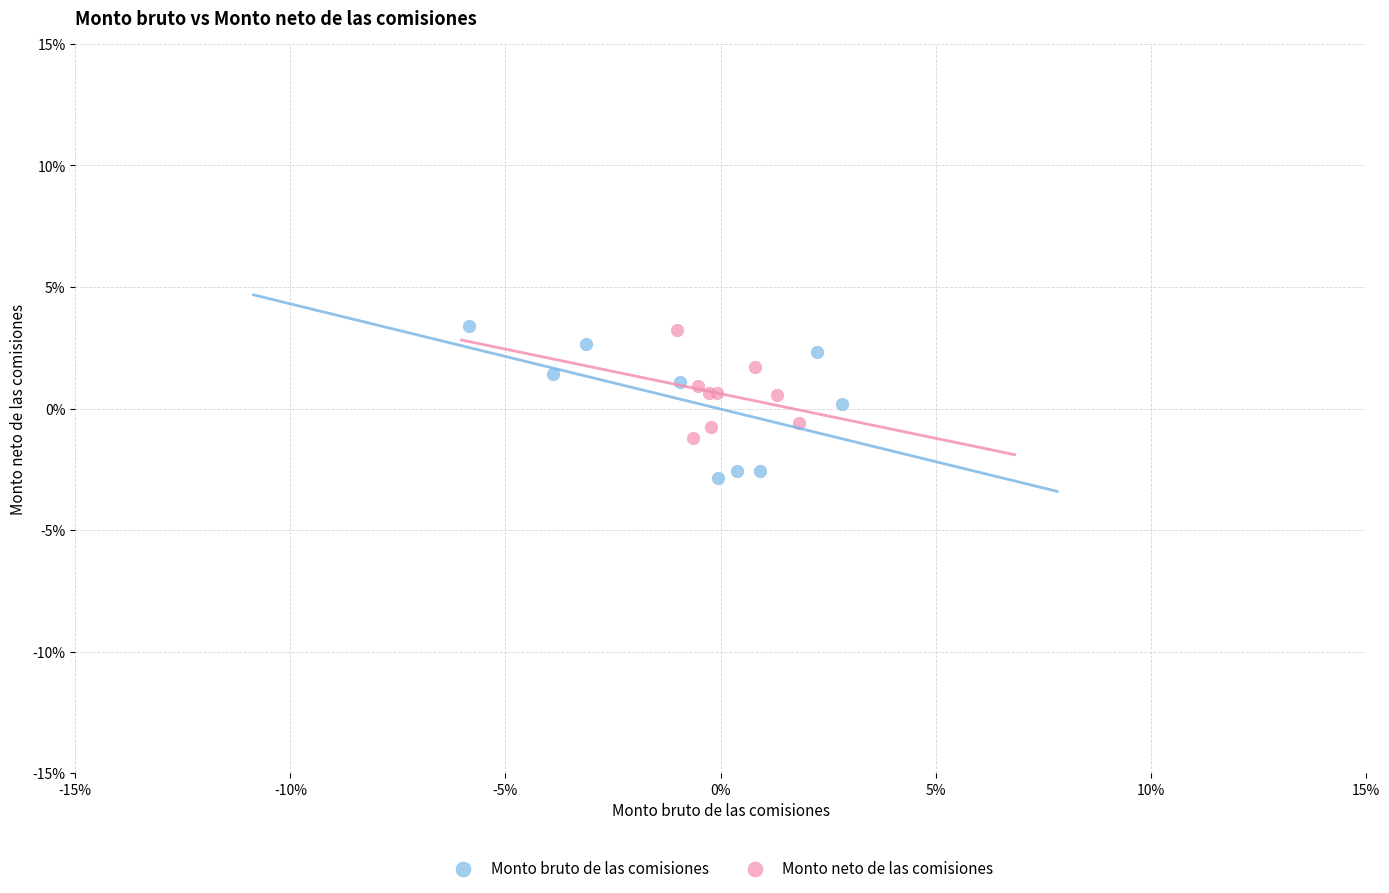

What are all the series names shown in the legend?

Monto bruto de las comisiones, Monto neto de las comisiones